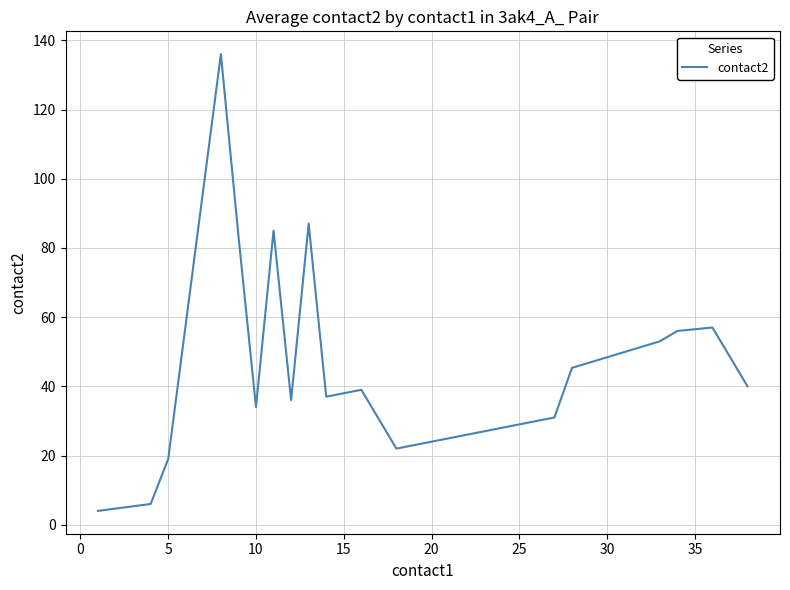

What is the maximum value shown in the chart?

136.0